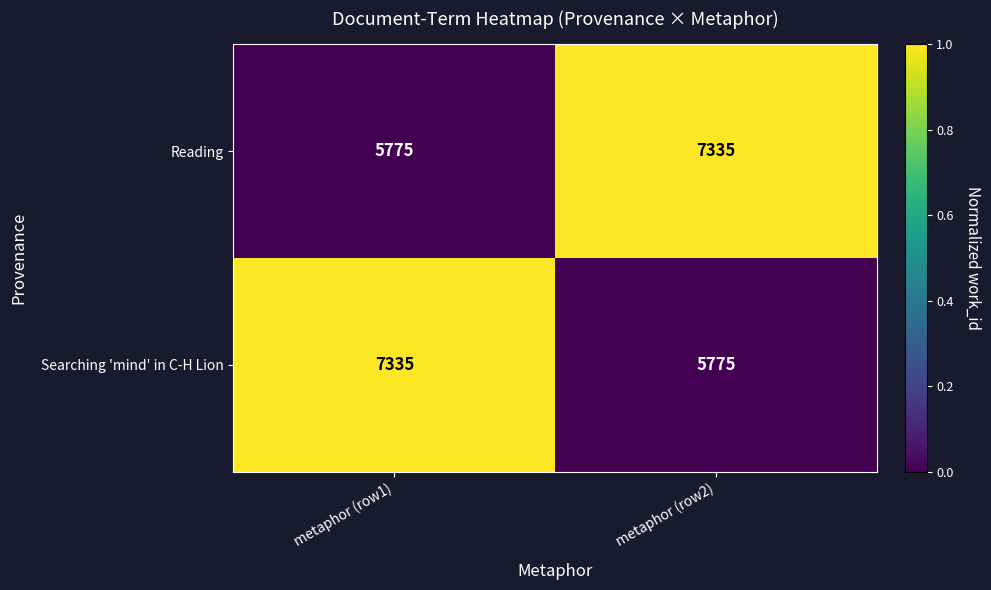

True or false: Reading has a value of 9581 at metaphor (row2).

False